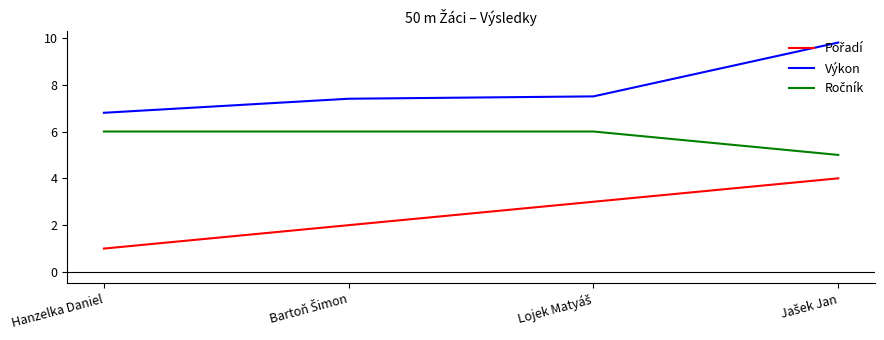

What value does the Výkon series have at Hanzelka Daniel?

6.8